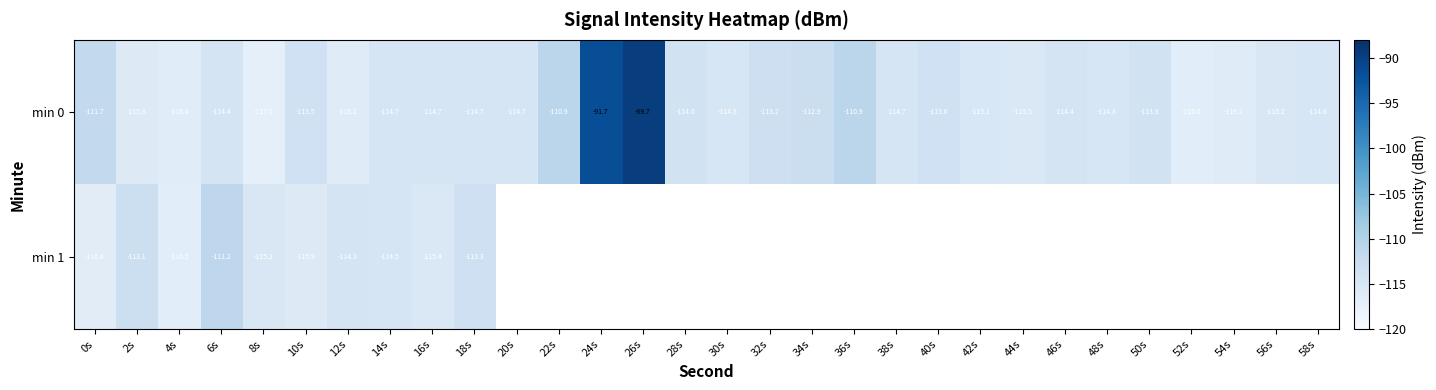

How many values in the min 0 series are below -114?

19